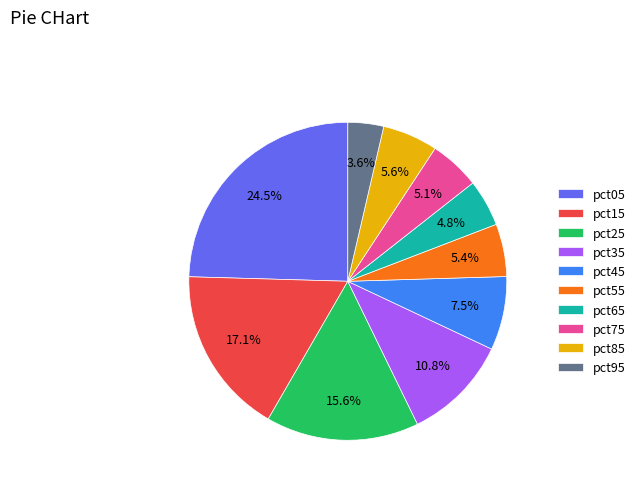

What percentage is the pct55 slice, to the nearest percent?

5%